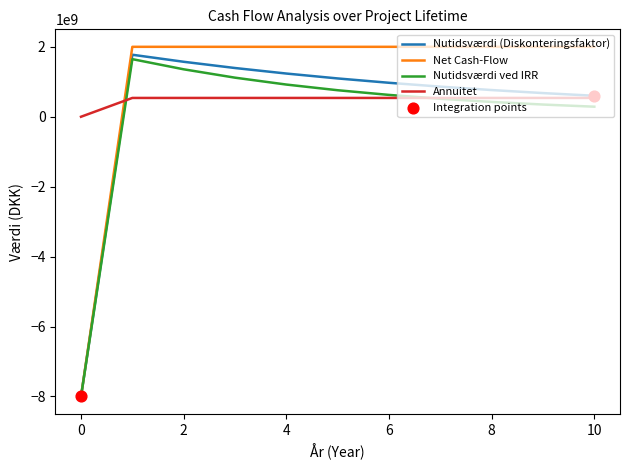

Which series has the largest total across all categories?

Net Cash-Flow